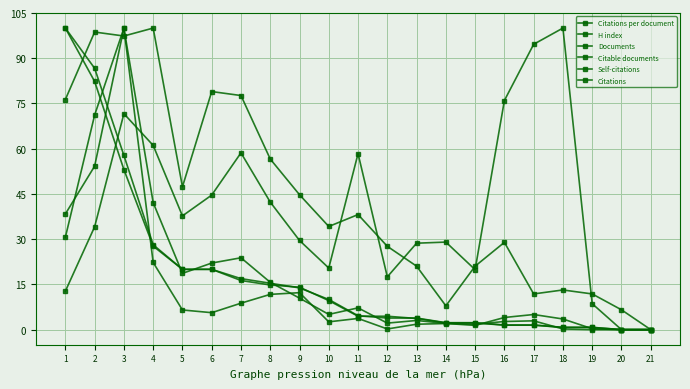

How many values in the Citations per document series are below 34?

10